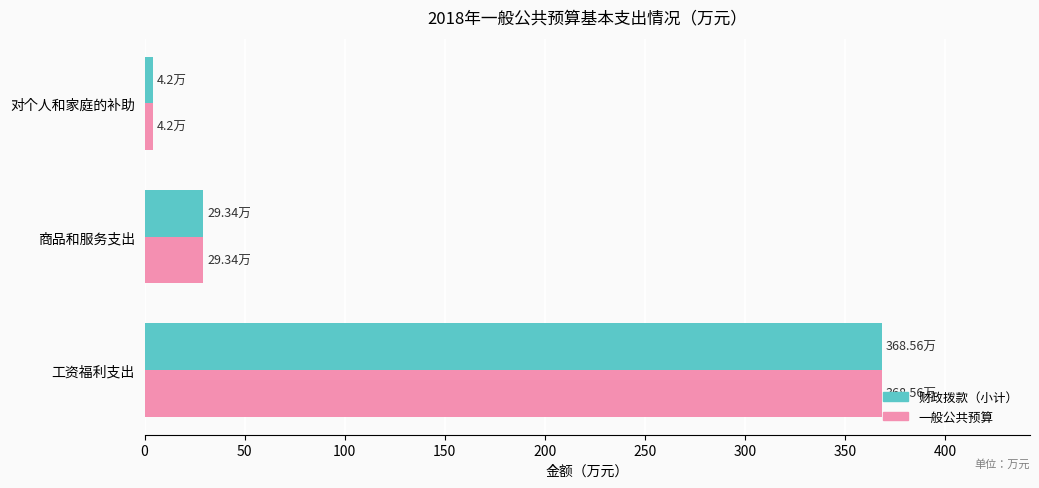

Where is 一般公共预算 nearest to the value 186?

商品和服务支出